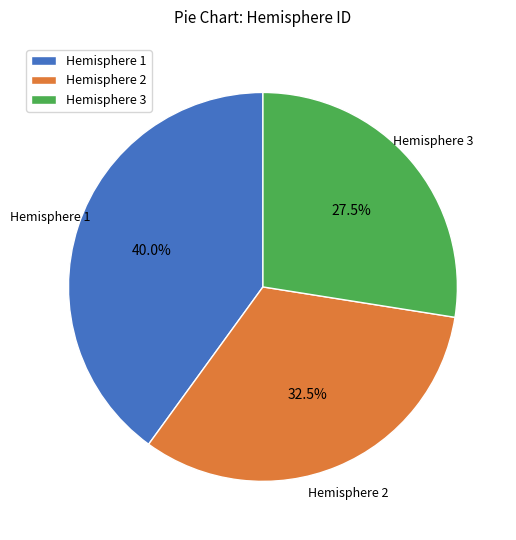

Rank the categories by value from lowest to highest.

Hemisphere 3, Hemisphere 2, Hemisphere 1